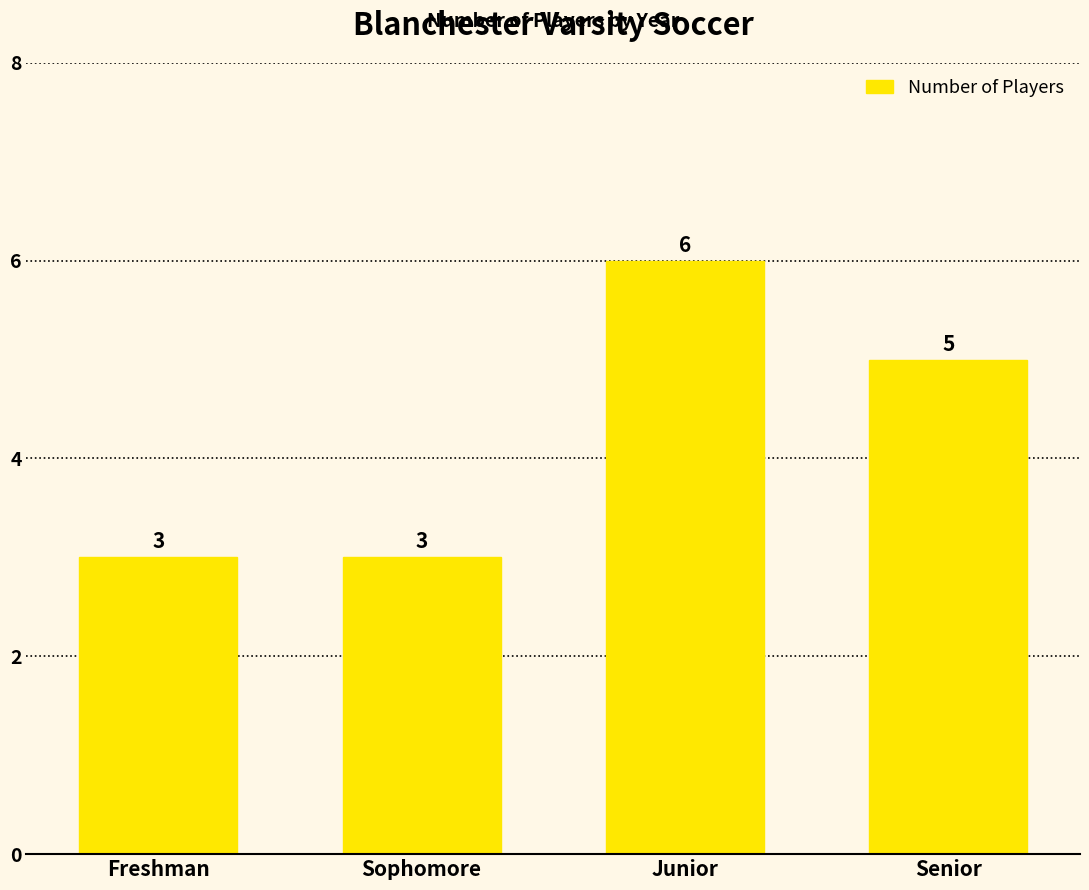

The chart shows a value of 5 at Freshman. True or false?

False